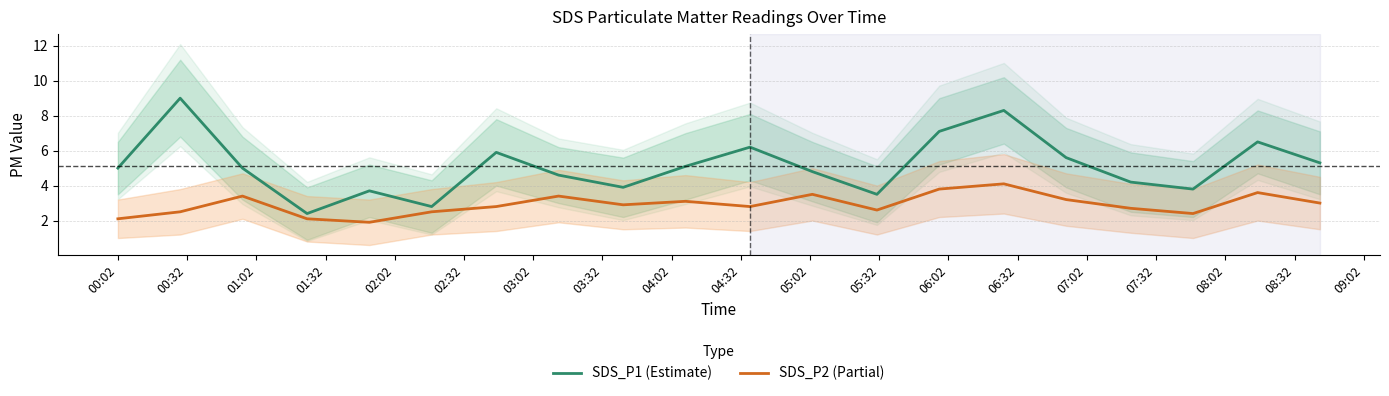

True or false: SDS_P2 (Partial) and SDS_P1 (Estimate) intersect in this chart.

False